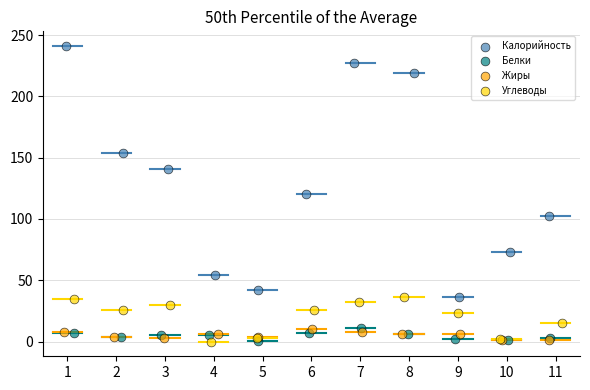

Which series reaches the maximum Y coordinate?

Калорийность